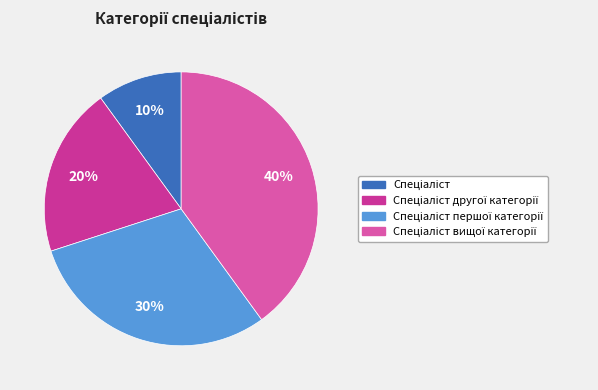

To the nearest percent, what is the difference between the largest and smallest slice percentages?

30%